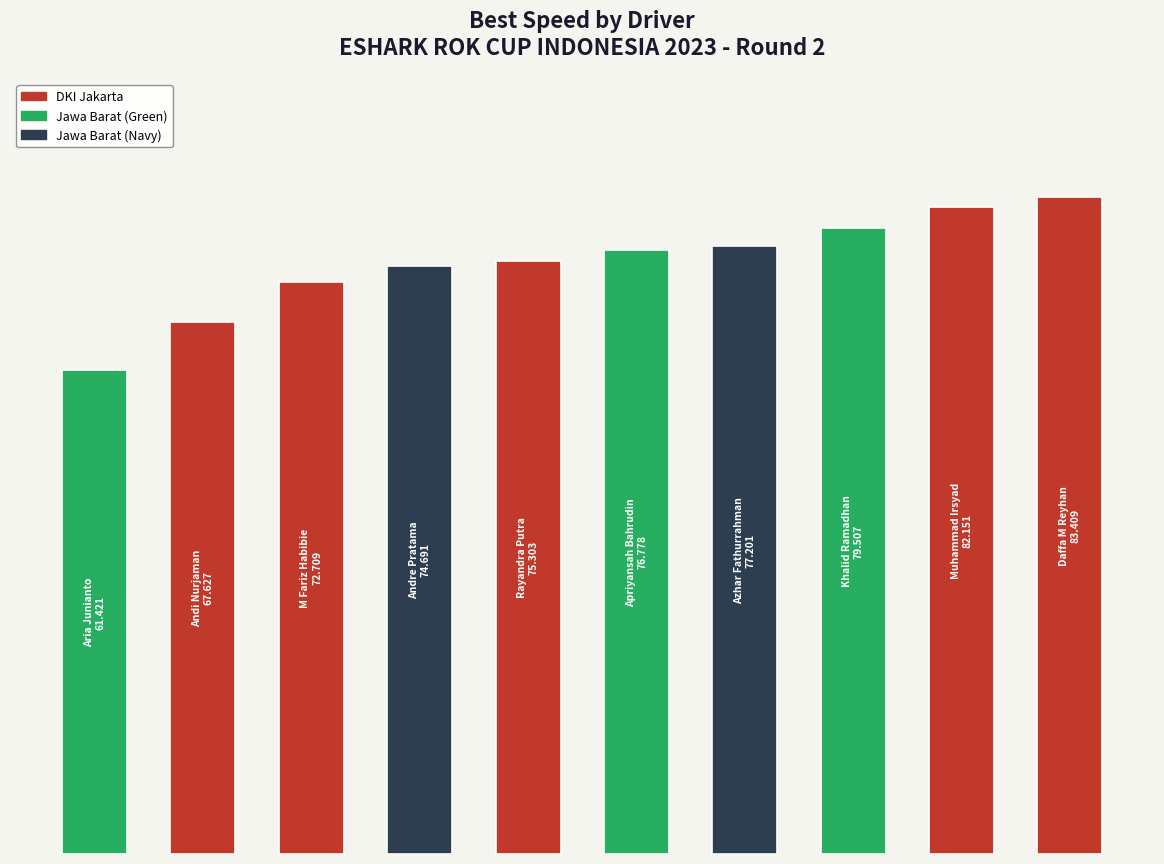

Are the bars horizontal?

No